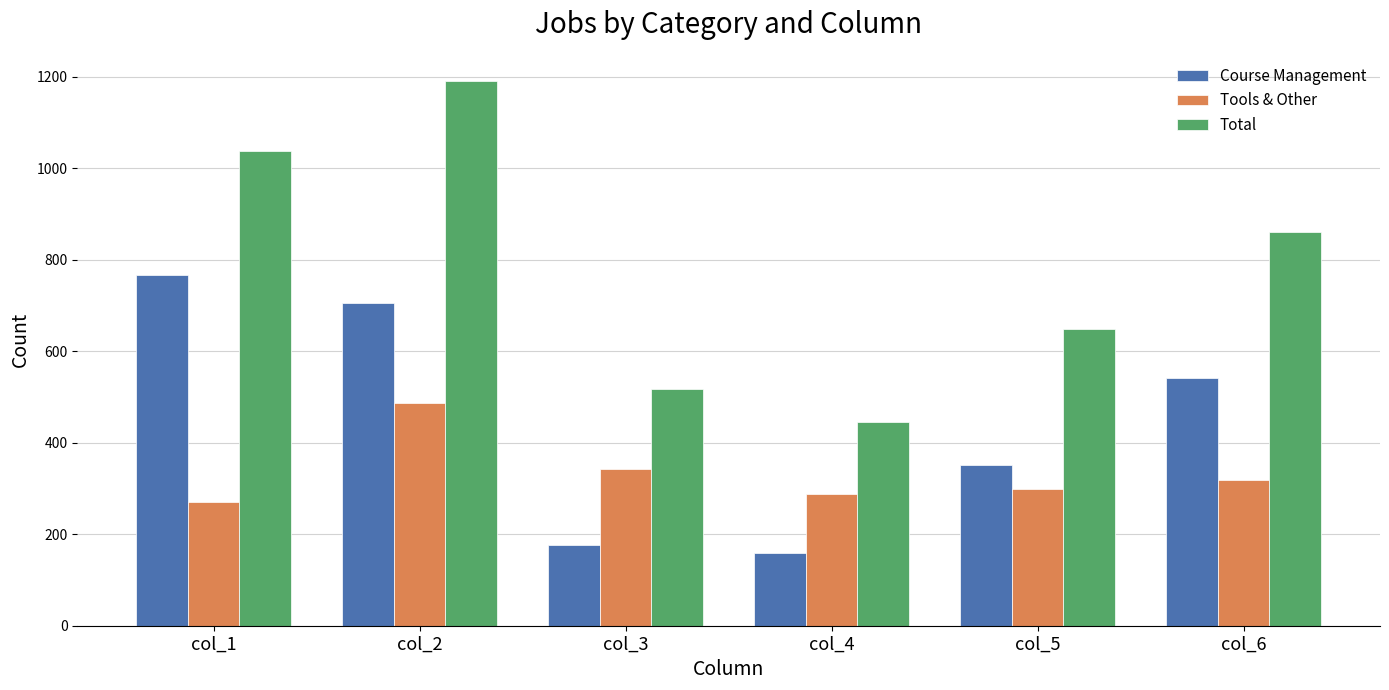

True or false: Total has a value of 445 at col_4.

True